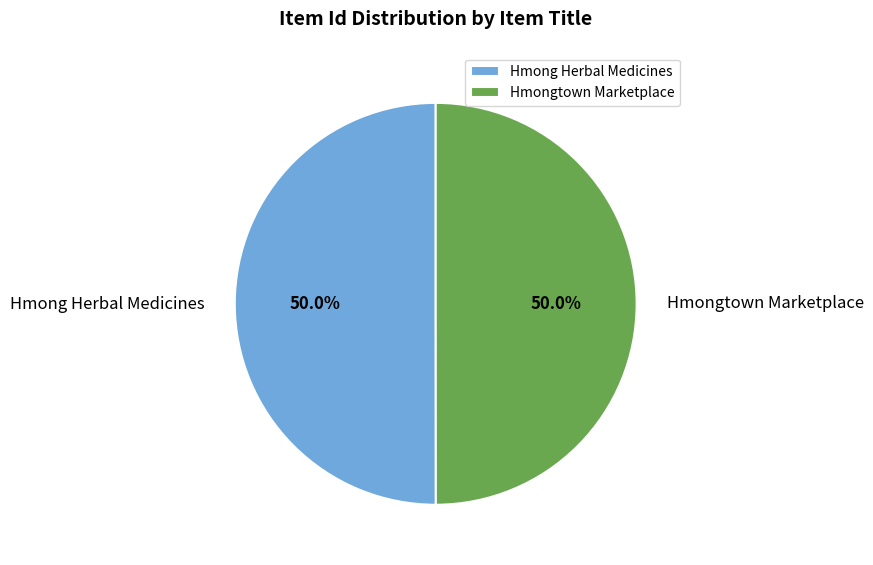

What percentage do Hmong Herbal Medicines and Hmongtown Marketplace together represent?

100.0%